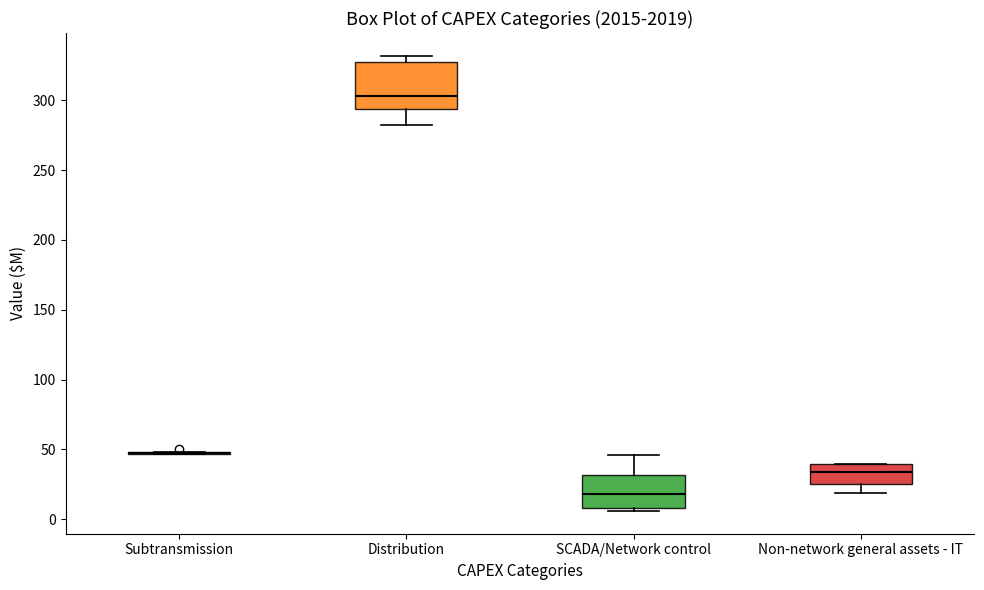

Comparing the boxes themselves (not the whiskers), which one is the tallest?

Distribution